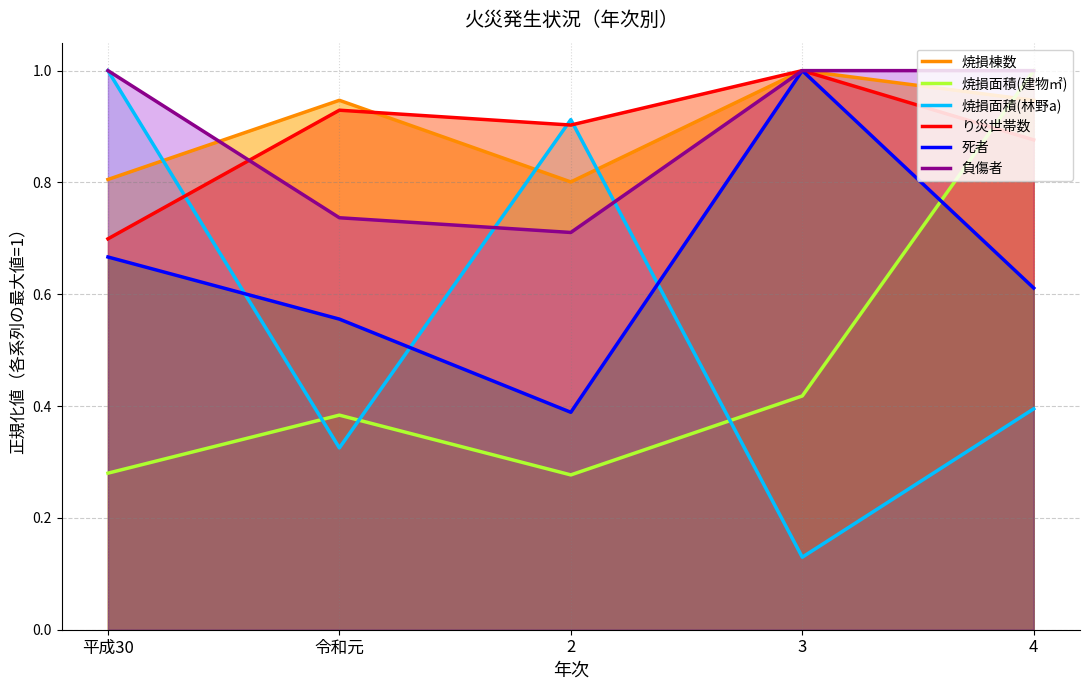

Is it true that 負傷者 equals 1.0 at 3?

True